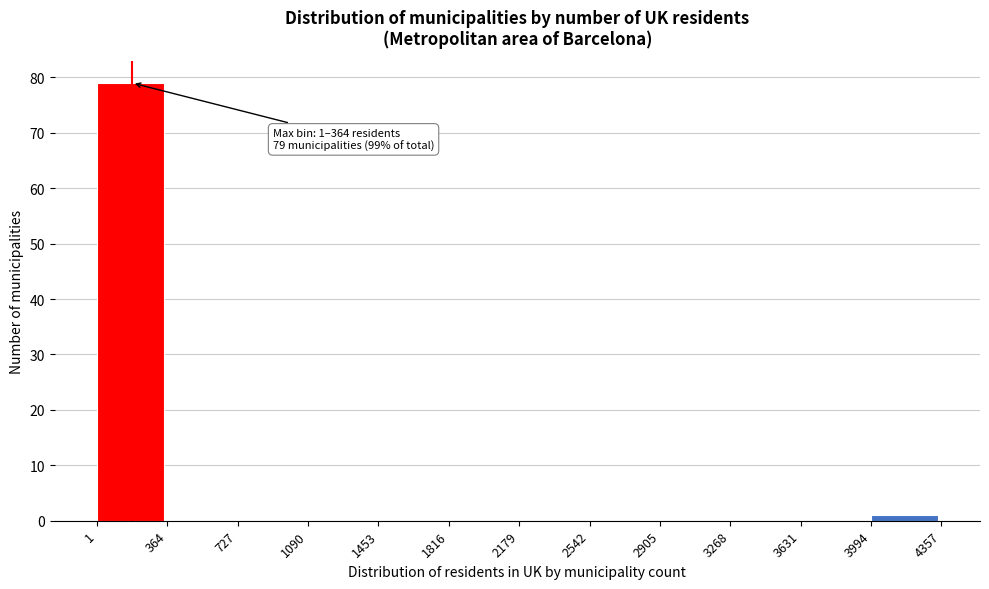

Over which range of the x-axis is the bar tallest?

1 to 364